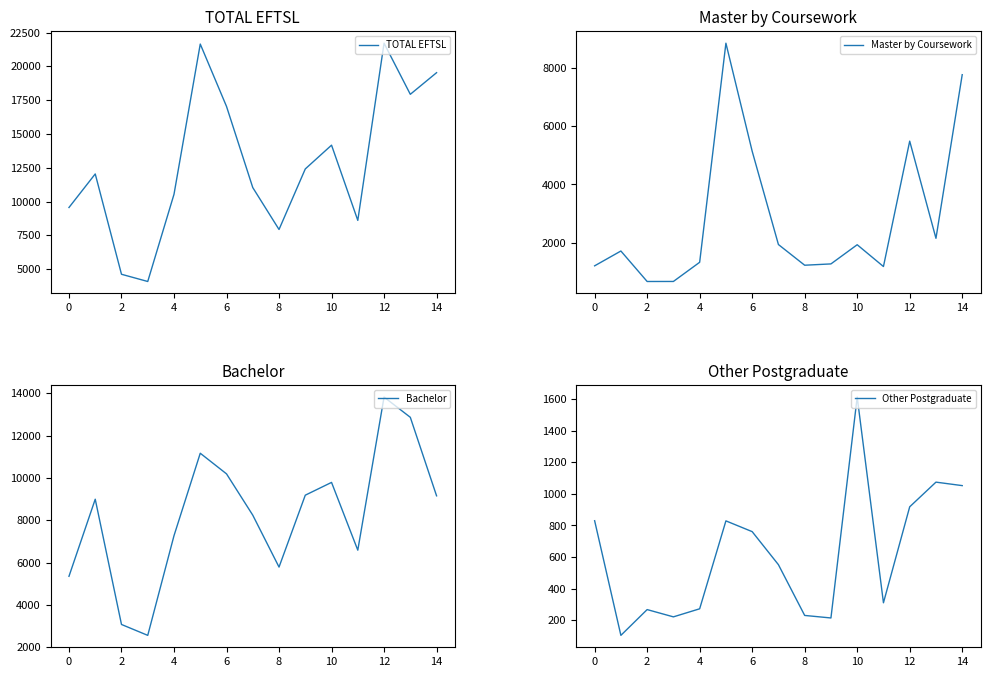

What is the value of the Master by Coursework point at the 4th from the left?

661